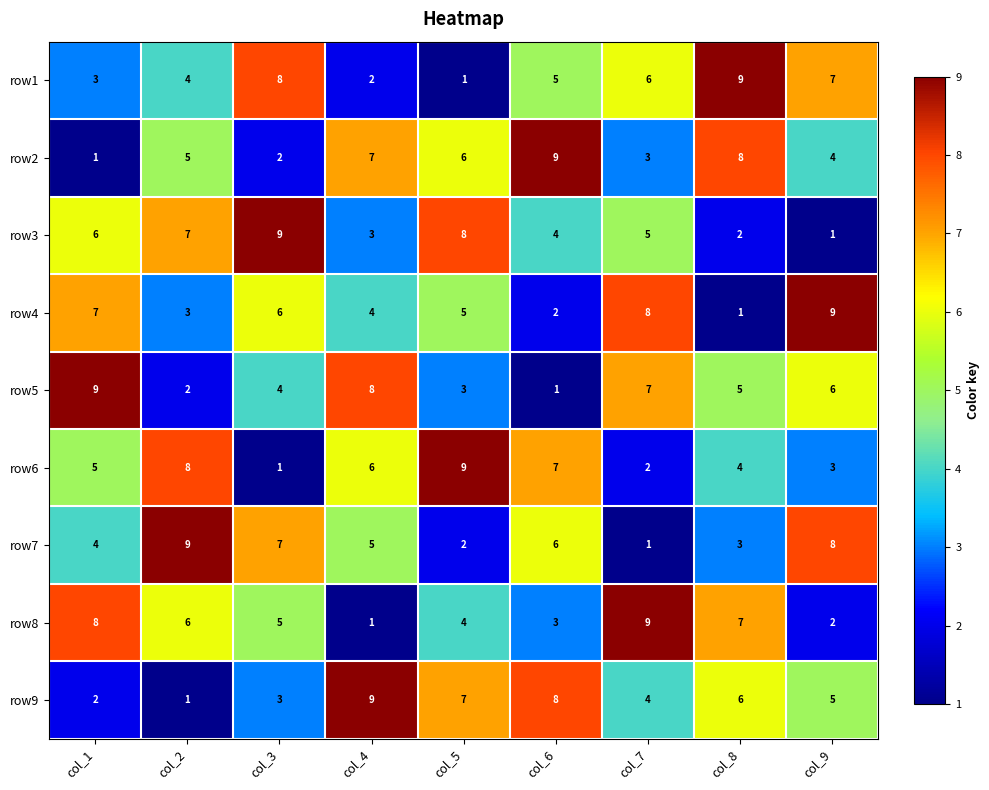

Count the row2 values in the range 3 to 7.

5